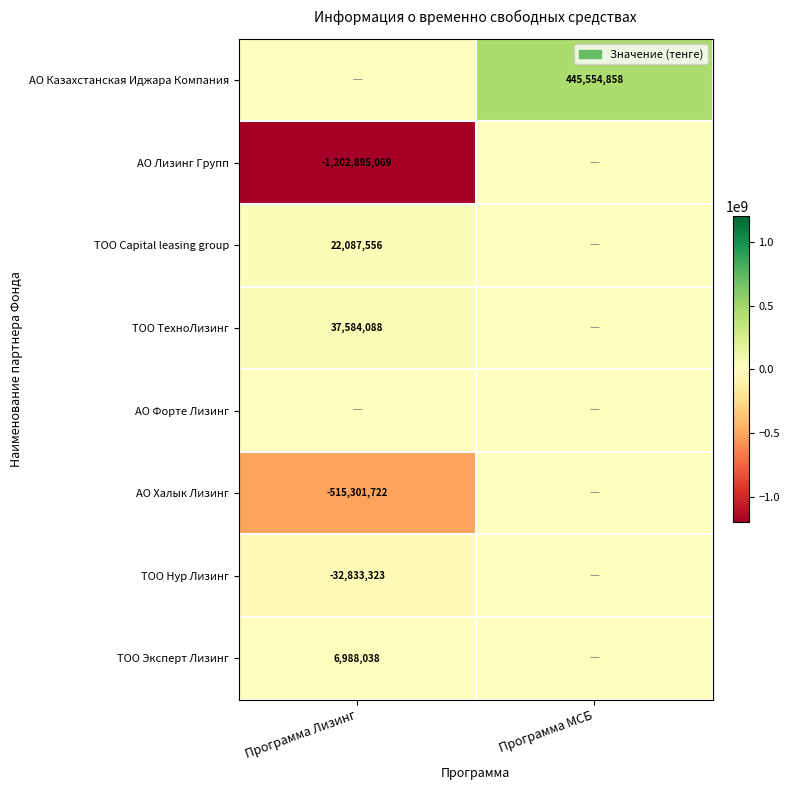

True or false: АО Халык Лизинг has a value of -515301722 at Программа Лизинг.

True